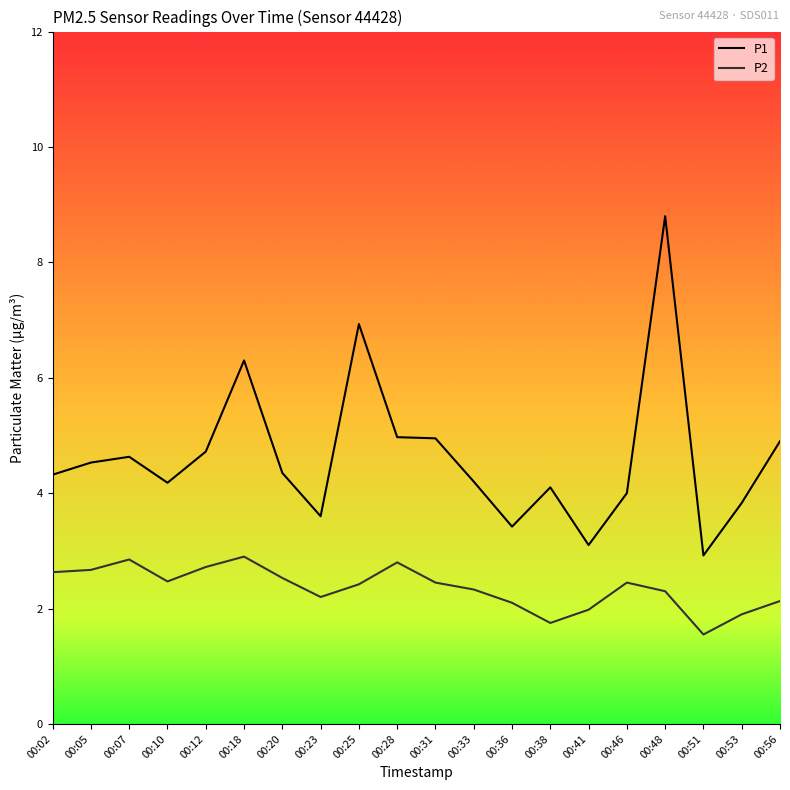

At which category is the sum across all series the highest?

00:48